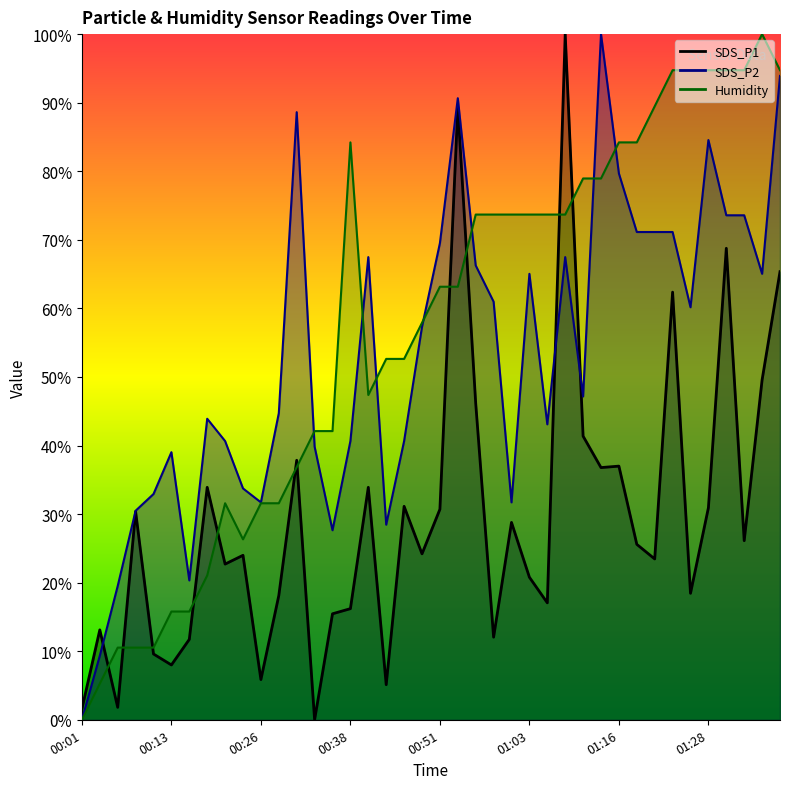

Reading left to right, extract all data points from this chart.

SDS_P1: 00:01=1.6	00:03=13.1	00:06=1.8	00:08=30.4	00:11=9.6	00:13=8.0	00:16=11.7	00:18=33.9	00:21=22.7	00:23=24.0	00:26=5.9	00:28=18.1	00:31=37.8	00:33=0.0	00:36=15.5	00:38=16.2	00:41=33.9	00:43=5.1	00:46=31.1	00:48=24.2	00:51=30.7	00:53=89.3	00:56=46.2	00:58=12.0	01:01=28.8	01:03=20.8	01:06=17.1	01:08=100.0	01:11=41.4	01:13=36.8	01:16=37.0	01:18=25.6	01:21=23.5	01:23=62.4	01:26=18.4	01:28=30.9	01:31=68.8	01:33=26.1	01:36=49.6	01:38=65.4
SDS_P2: 00:01=0.0	00:03=9.3	00:06=19.5	00:08=30.5	00:11=32.9	00:13=39.0	00:16=20.3	00:18=43.9	00:21=40.7	00:23=33.7	00:26=31.7	00:28=44.7	00:31=88.6	00:33=39.8	00:36=27.6	00:38=40.7	00:41=67.5	00:43=28.5	00:46=40.7	00:48=57.3	00:51=69.5	00:53=90.7	00:56=66.3	00:58=61.0	01:01=31.7	01:03=65.0	01:06=43.1	01:08=67.5	01:11=47.2	01:13=100.0	01:16=79.7	01:18=71.1	01:21=71.1	01:23=71.1	01:26=60.2	01:28=84.6	01:31=73.6	01:33=73.6	01:36=65.0	01:38=93.9
Humidity: 00:01=0.0	00:03=5.3	00:06=10.5	00:08=10.5	00:11=10.5	00:13=15.8	00:16=15.8	00:18=21.1	00:21=31.6	00:23=26.3	00:26=31.6	00:28=31.6	00:31=36.8	00:33=42.1	00:36=42.1	00:38=84.2	00:41=47.4	00:43=52.6	00:46=52.6	00:48=57.9	00:51=63.2	00:53=63.2	00:56=73.7	00:58=73.7	01:01=73.7	01:03=73.7	01:06=73.7	01:08=73.7	01:11=78.9	01:13=78.9	01:16=84.2	01:18=84.2	01:21=89.5	01:23=94.7	01:26=94.7	01:28=94.7	01:31=94.7	01:33=94.7	01:36=100.0	01:38=94.7